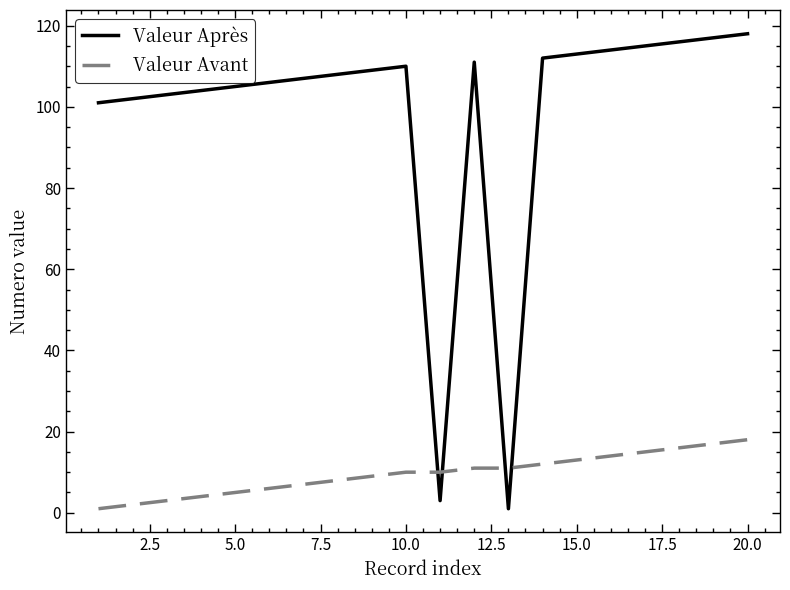

Rank the series by their maximum value, from lowest to highest.

Valeur Avant, Valeur Après